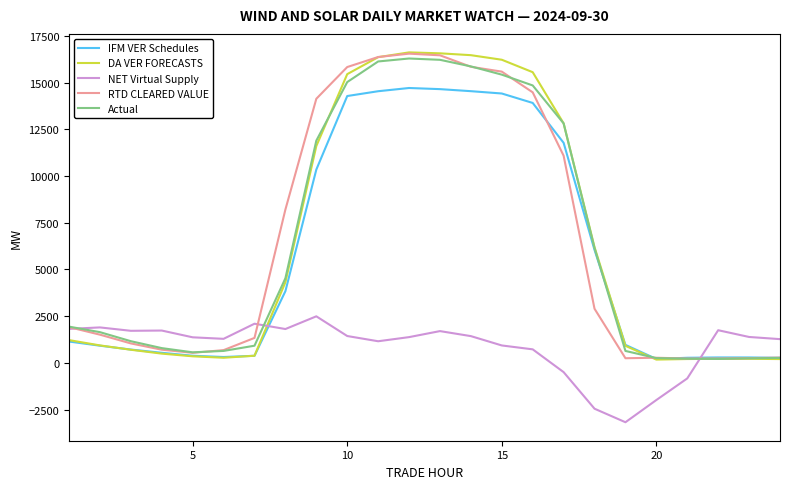

Which series has the widest spread of values?

DA VER FORECASTS